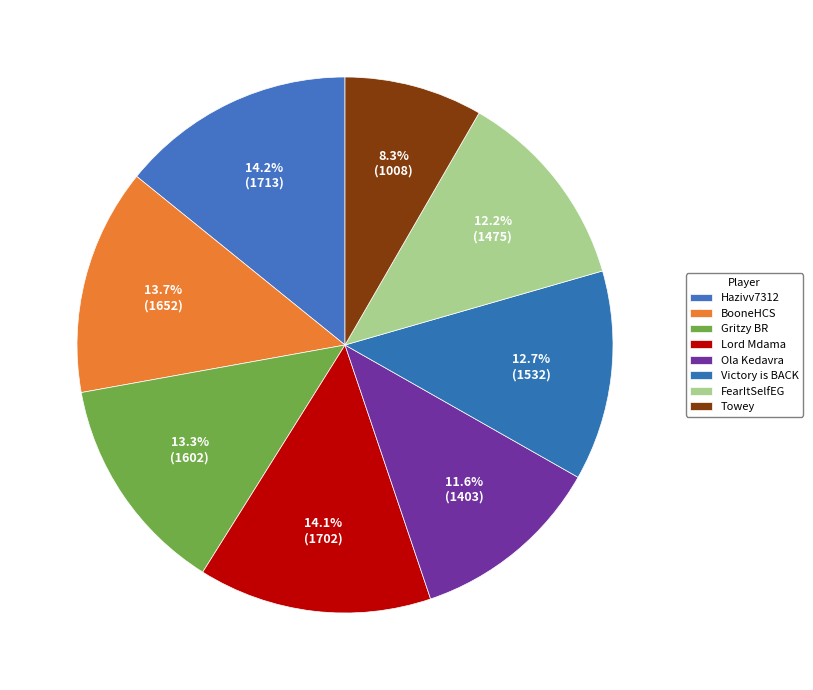

What percentage is the Towey slice, to the nearest percent?

8%